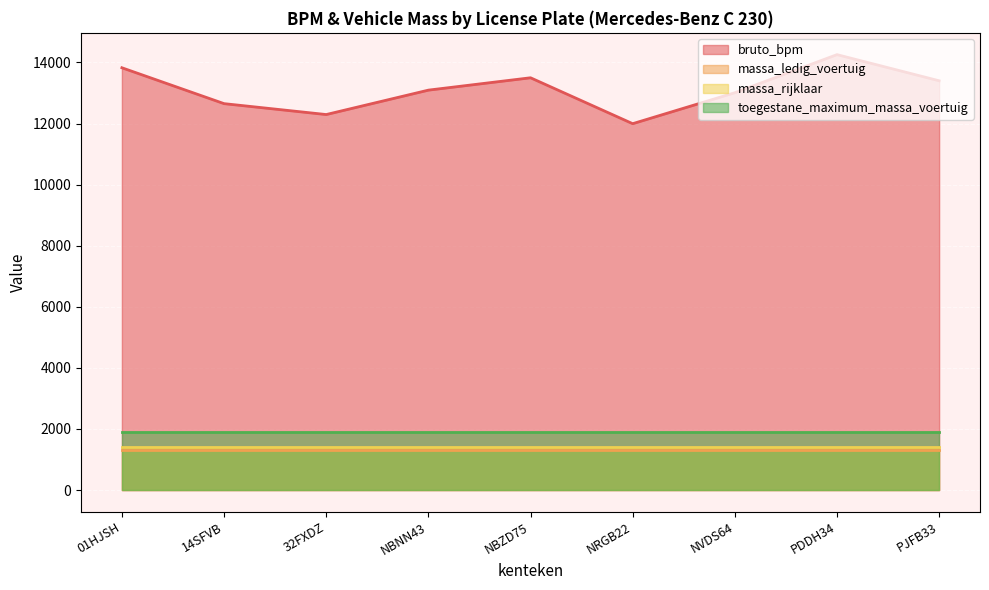

Does the chart display data point markers on the line(s)?

No